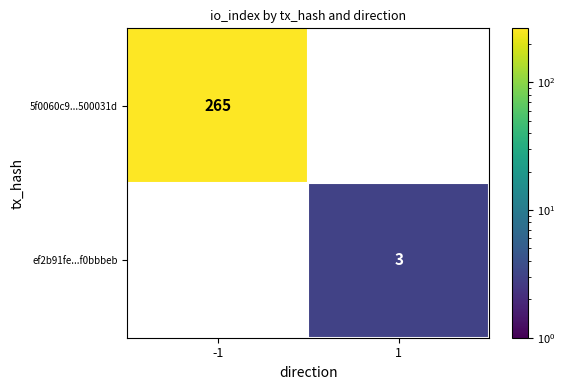

Is the value of ef2b91fe...f0bbbeb at 1 greater than the value of 5f0060c9...500031d at -1?

No